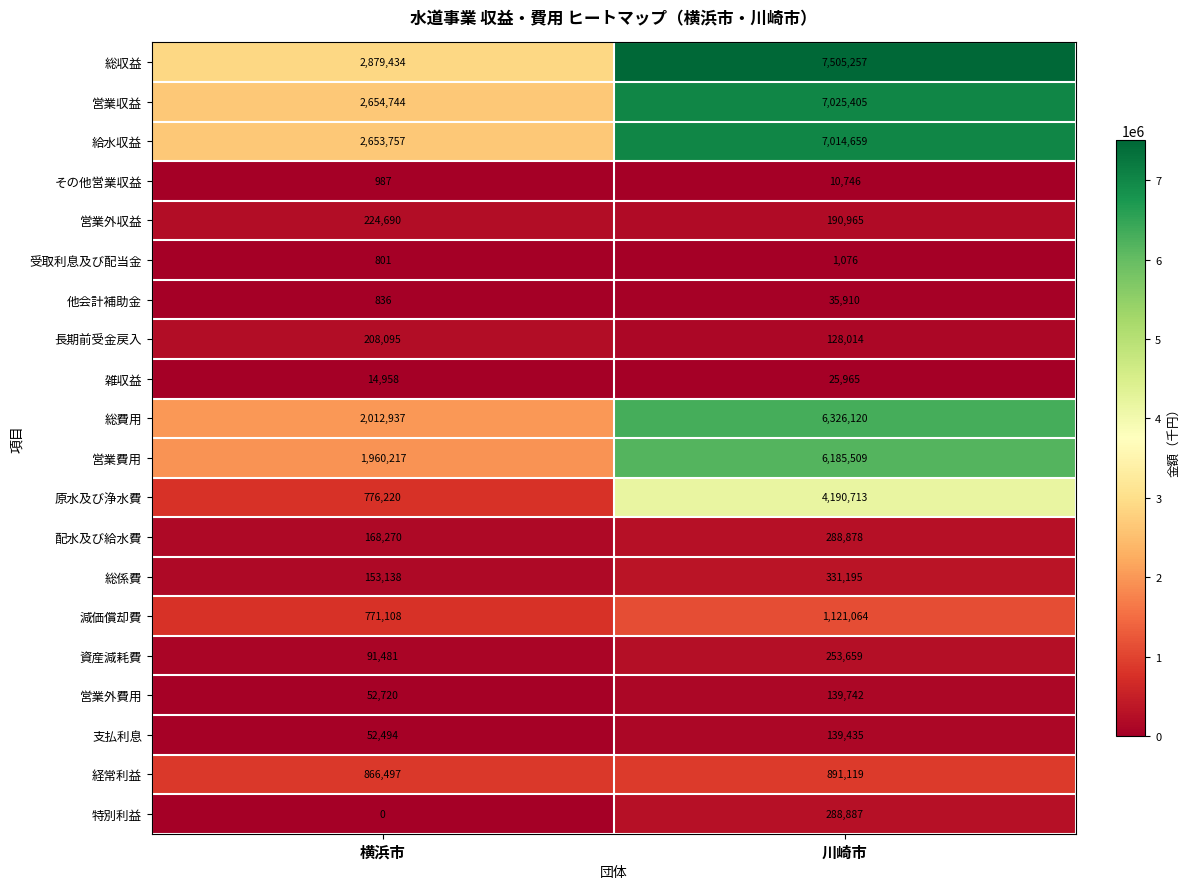

What is the difference between the maximum and minimum values in the その他営業収益 series?

9759